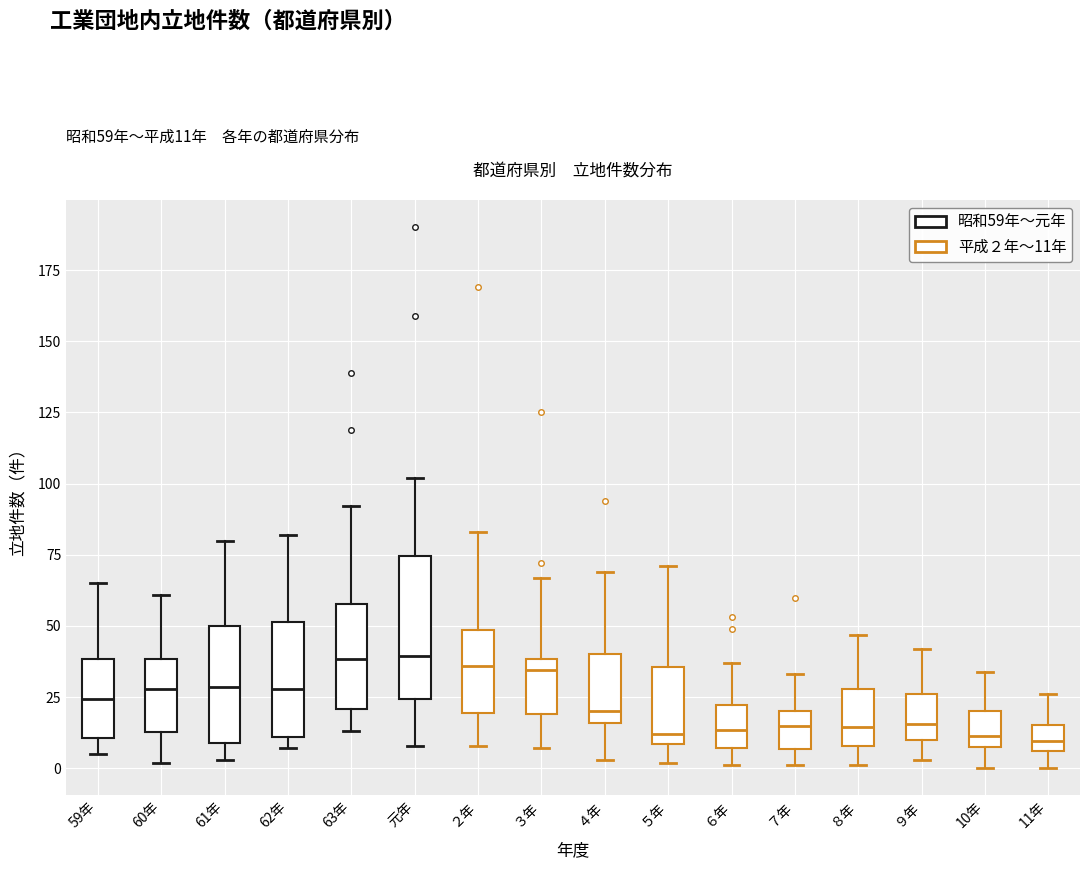

Comparing the boxes themselves (not the whiskers), which one is the tallest?

元年